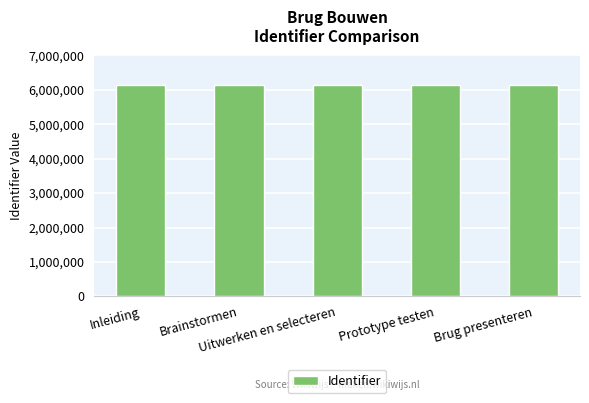

What is the difference between the second highest and minimum values?

17581